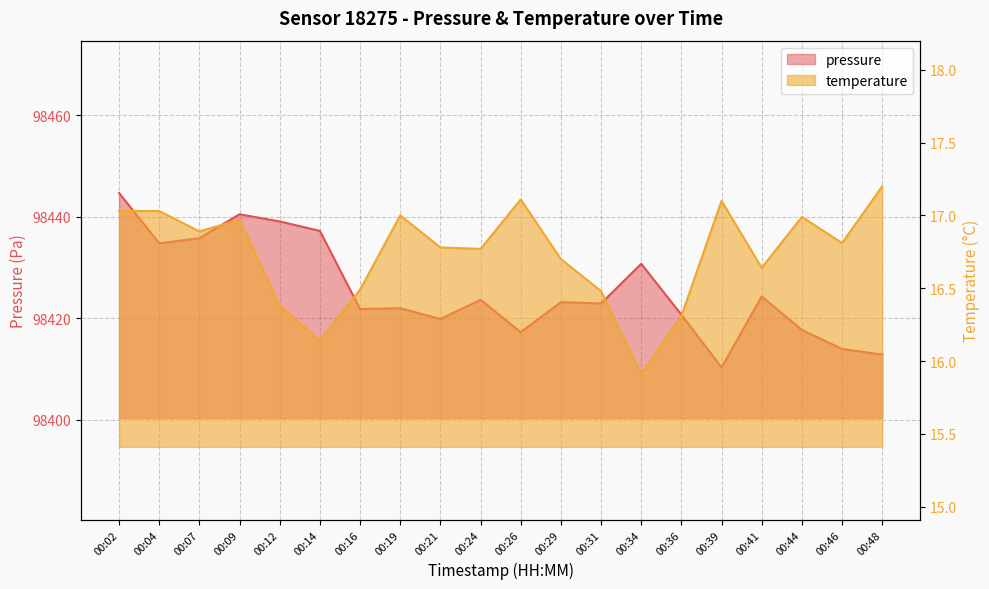

How many lines are shown in the chart?

2